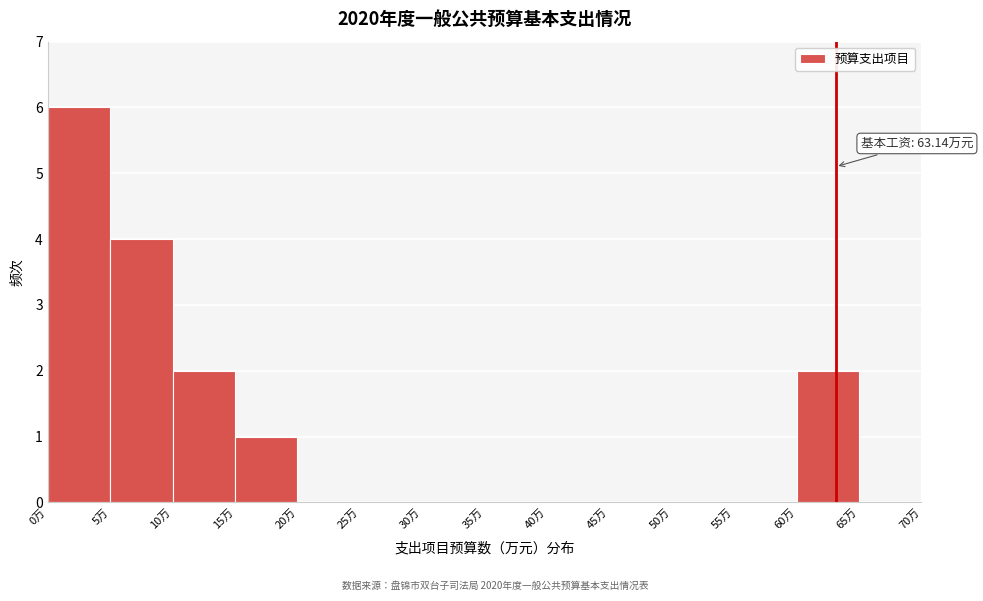

Which range on the x-axis has the tallest bar?

0 to 5